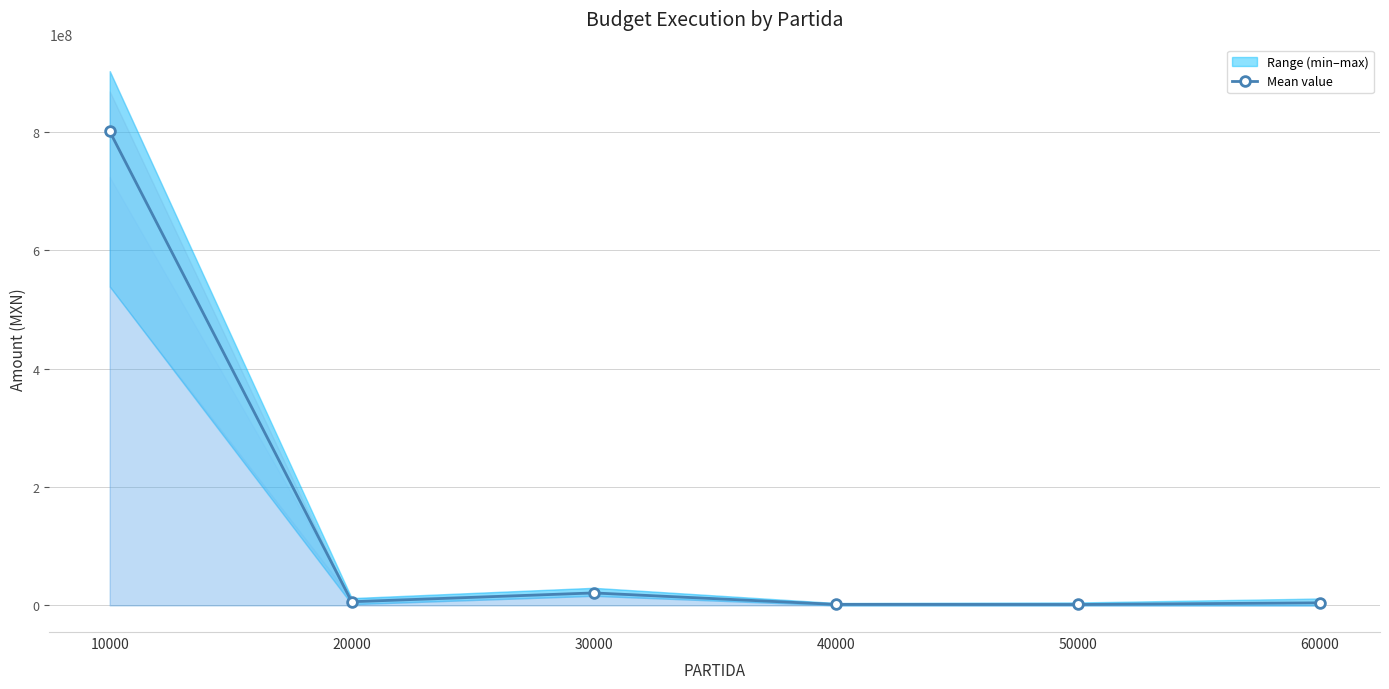

How many interior local peaks (higher than both neighbors) does the data have?

1